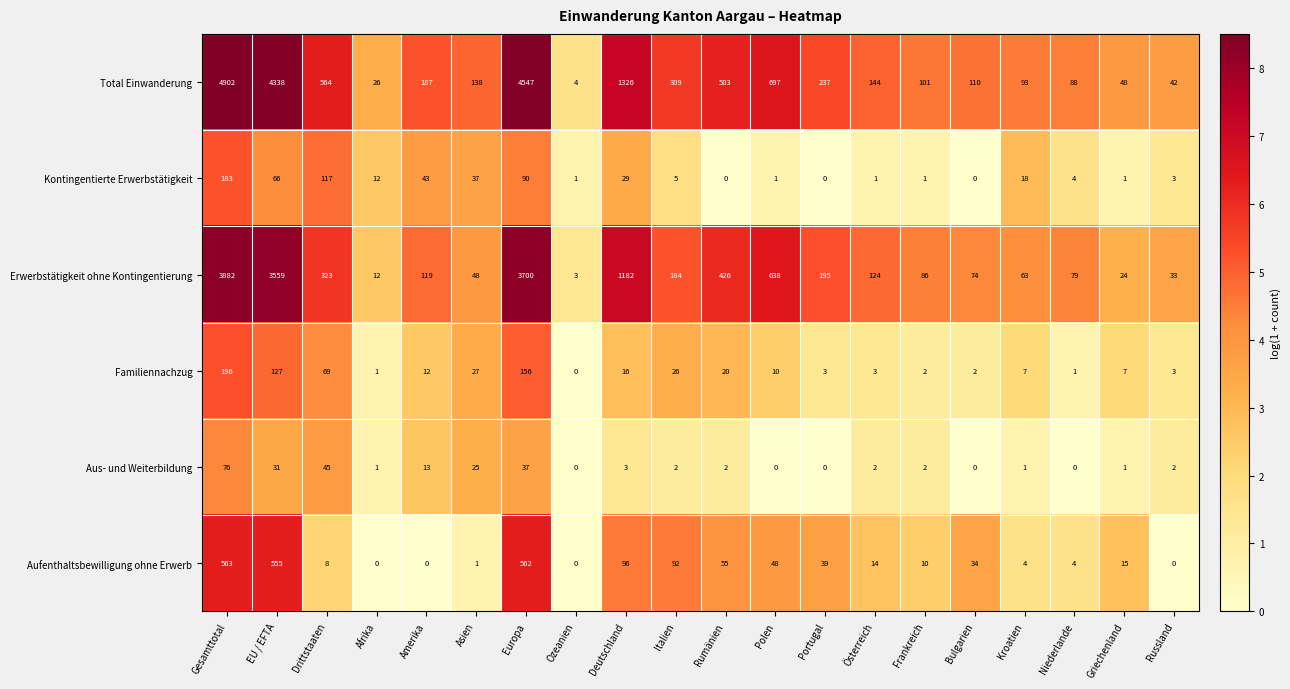

What is the difference between the highest and lowest values at Griechenland?

47